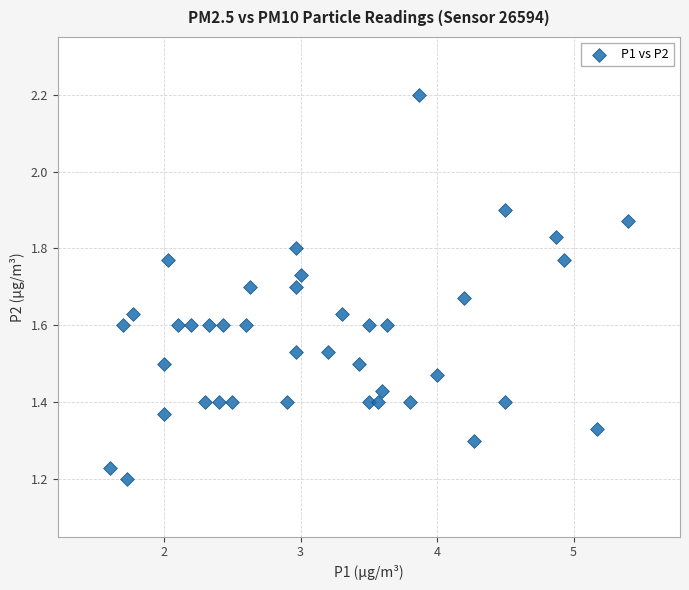

What is the range of X values (max minus min)?

3.8